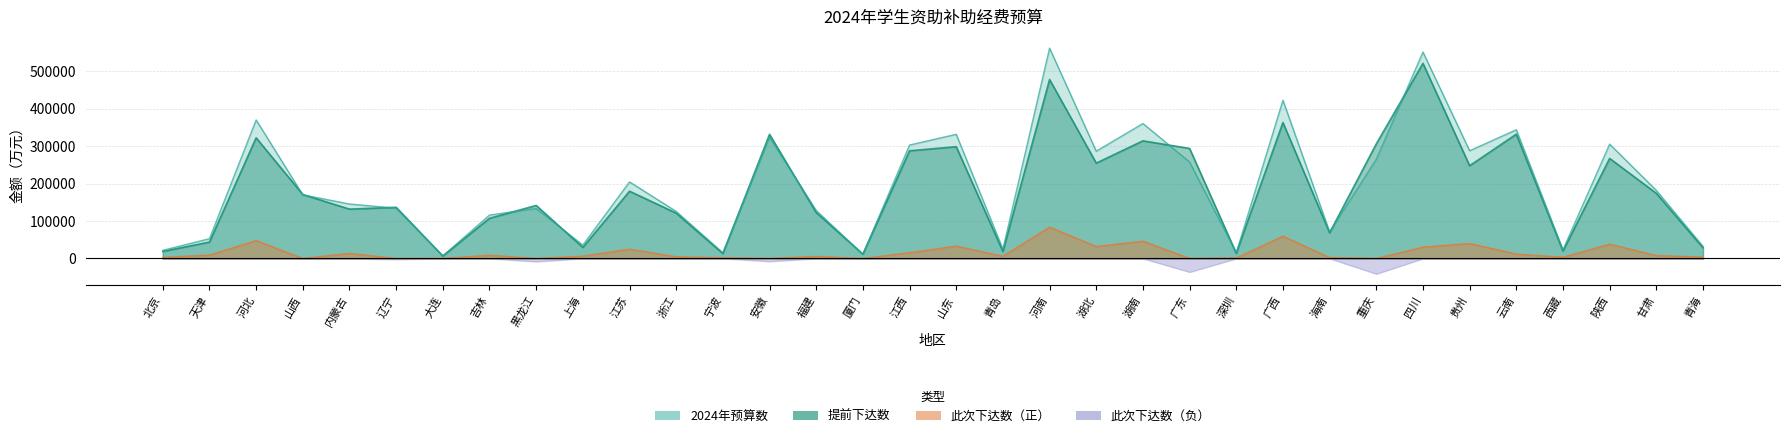

True or false: 2024年预算数 has a value of 67817 at 甘肃.

False